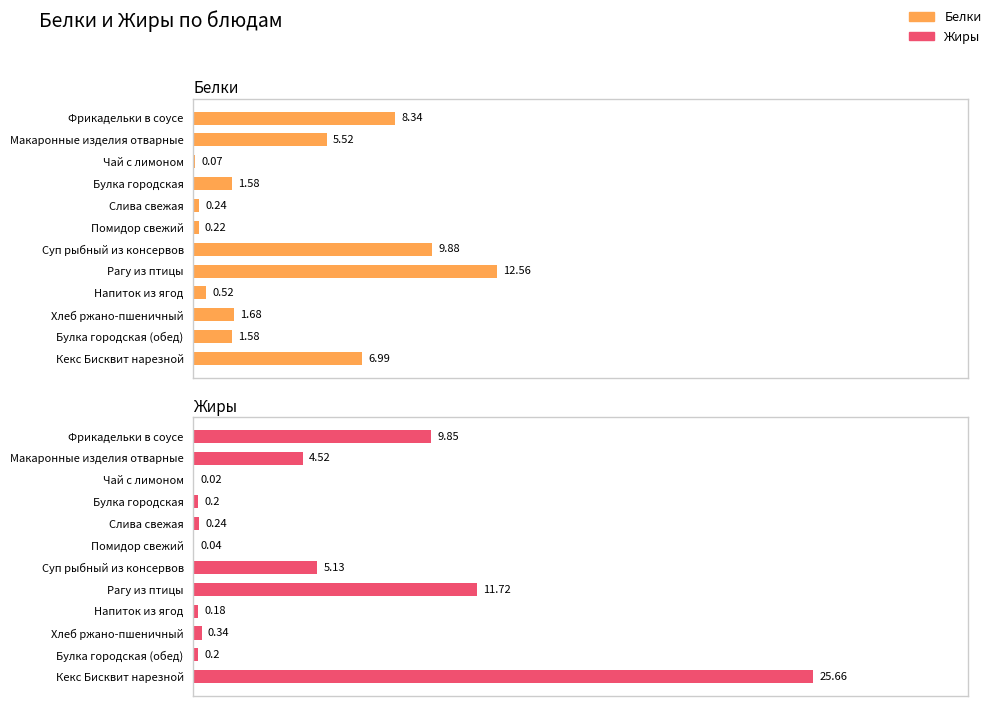

True or false: Жиры has a value of 0.2 at Булка городская (обед).

True